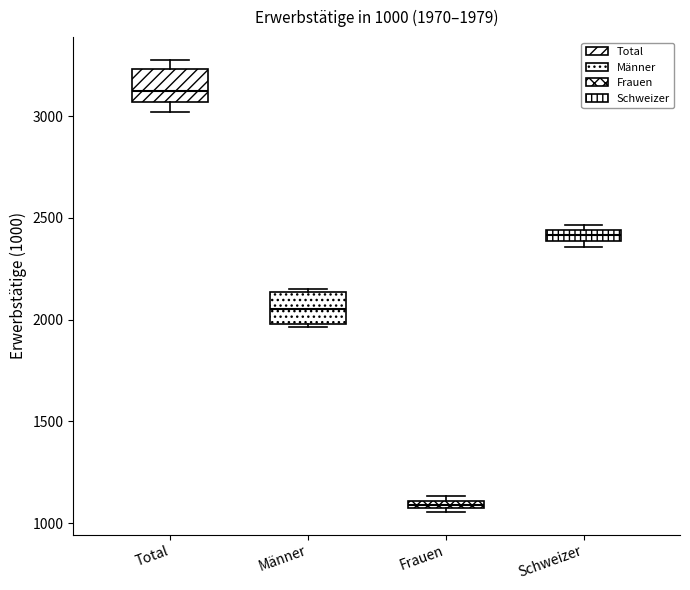

Which box's median line is the lowest?

Frauen